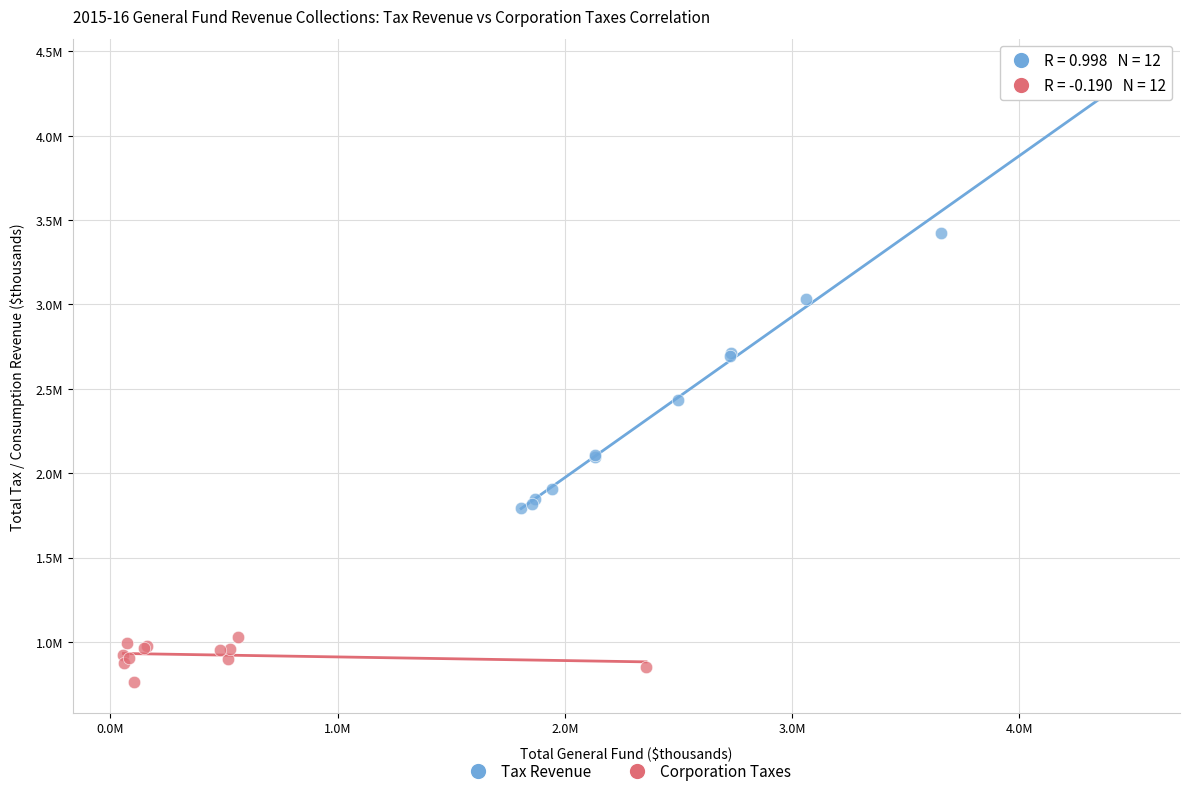

What are all the series names shown in the legend?

Tax Revenue, Corporation Taxes